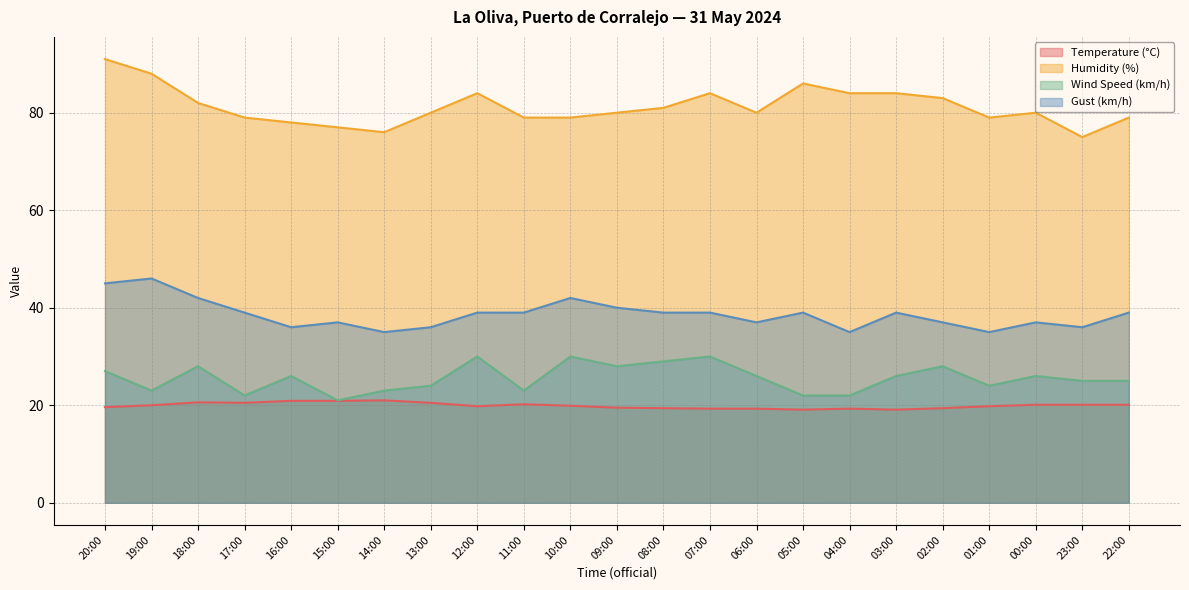

What is the highest value of the Humidity (%) series?

91.0